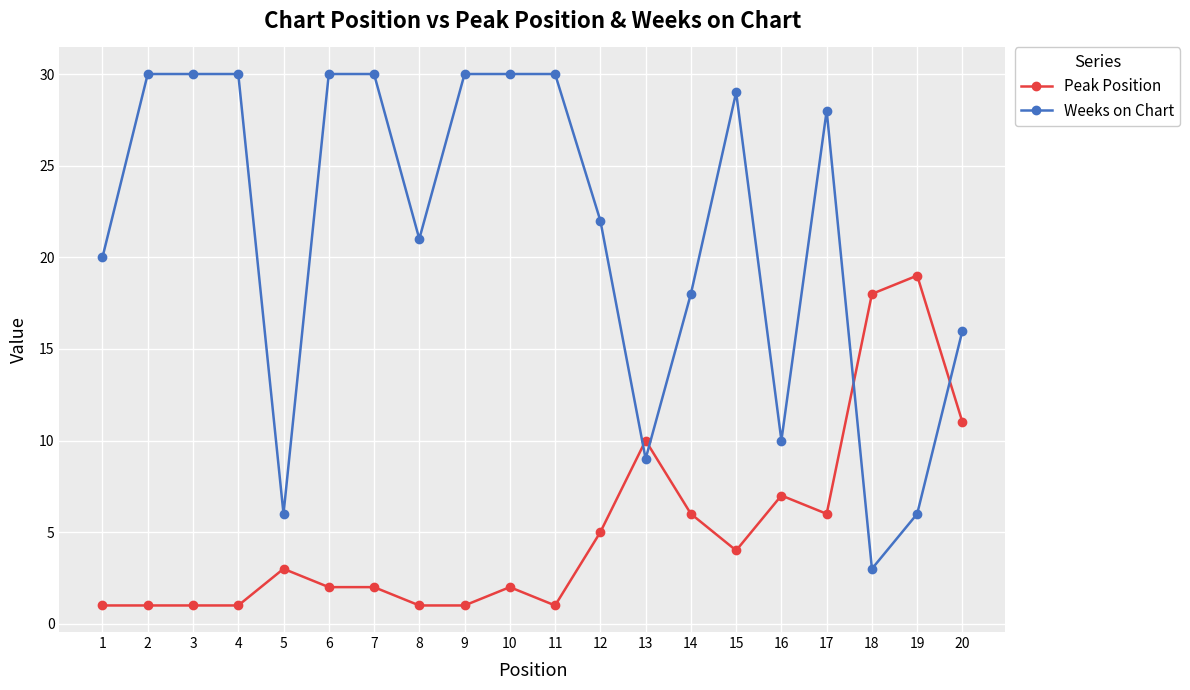

True or false: Weeks on Chart has more than 1 interior local peaks.

True